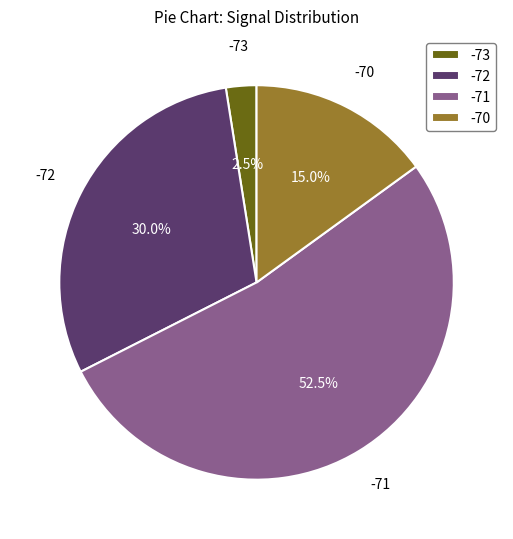

Which slice is the largest?

-71